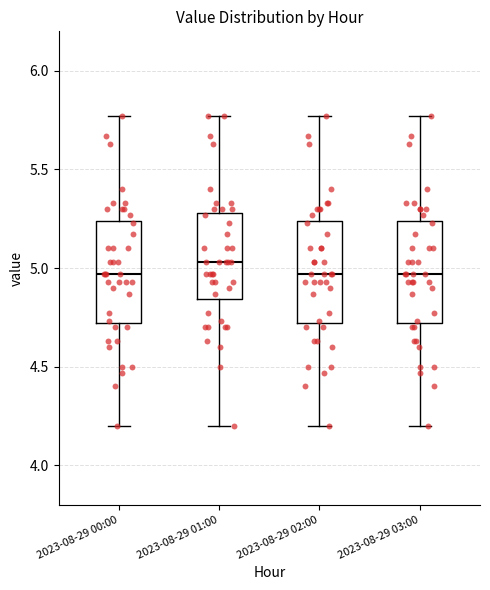

Where does the median line of the box for 2023-08-29 02:00 sit on the y-axis? The values are not printed on the chart, so give them approximately, as read against the axis.

4.95